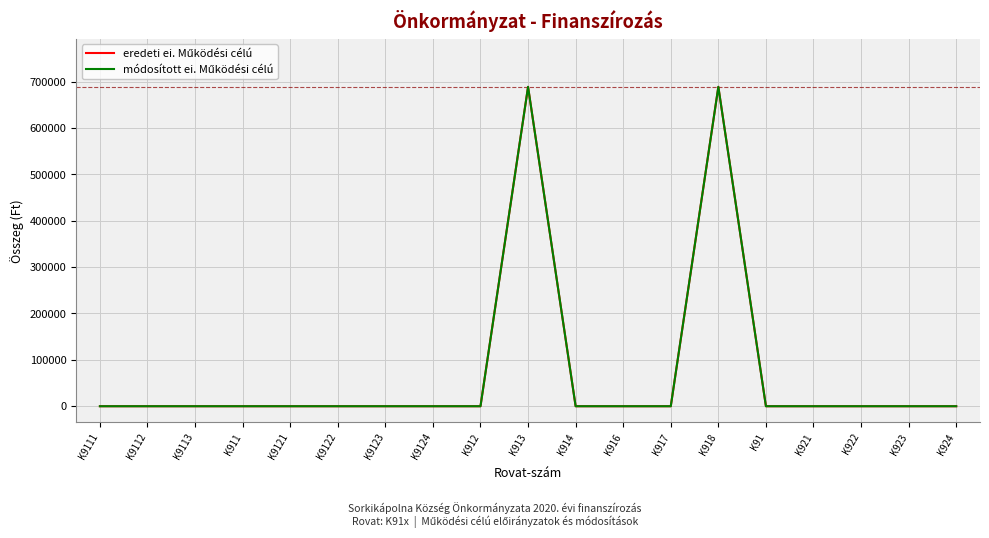

True or false: eredeti ei. Működési célú has more than 1 interior local peaks.

True